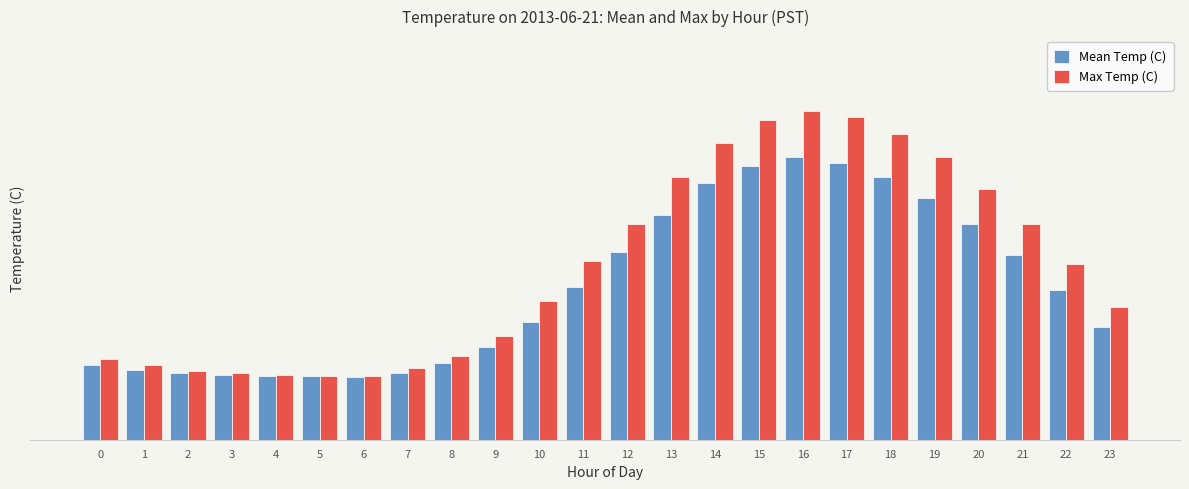

The Max Temp (C) series shows 19.8 at 19. True or false?

True